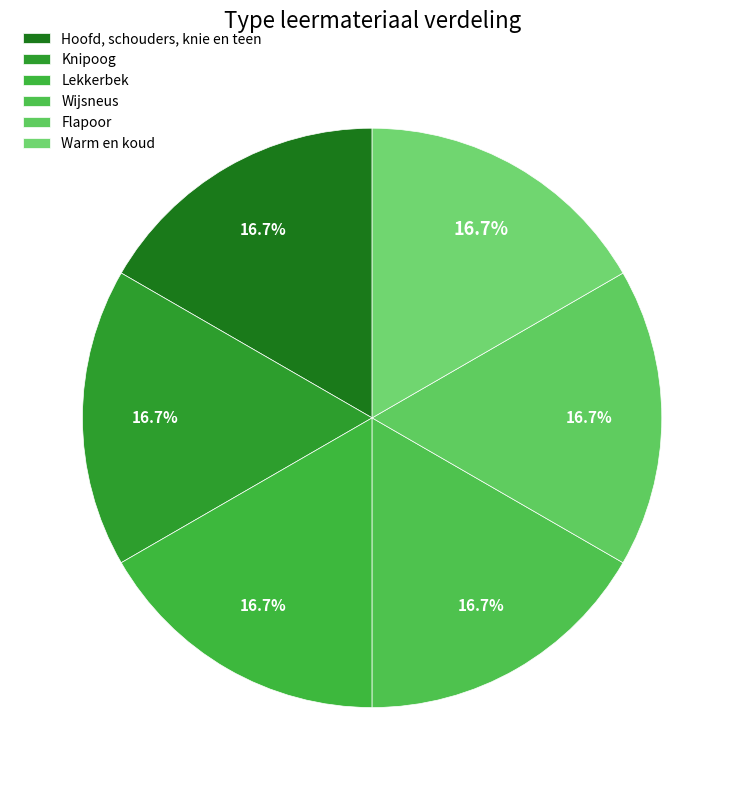

What is the largest slice in the pie chart?

Warm en koud